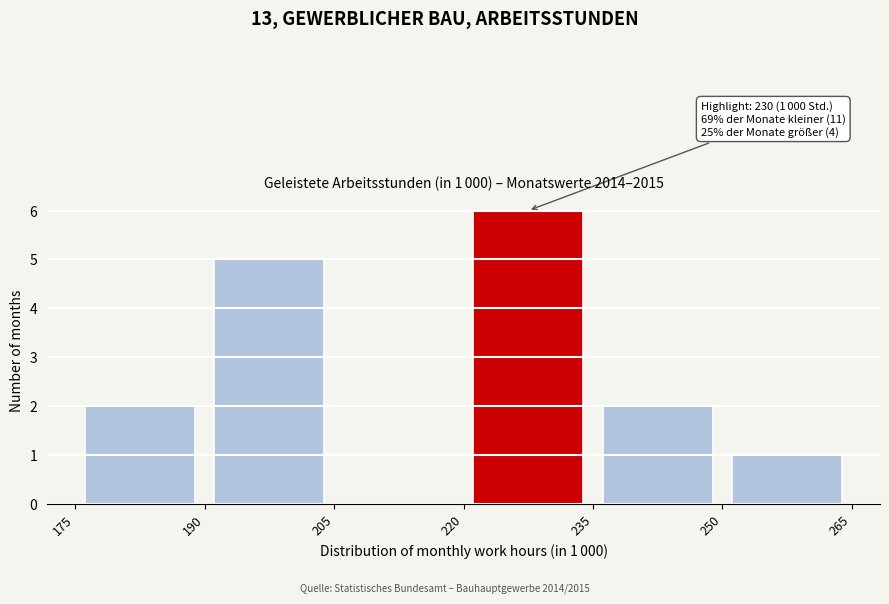

Which range on the x-axis has the tallest bar?

220 to 235